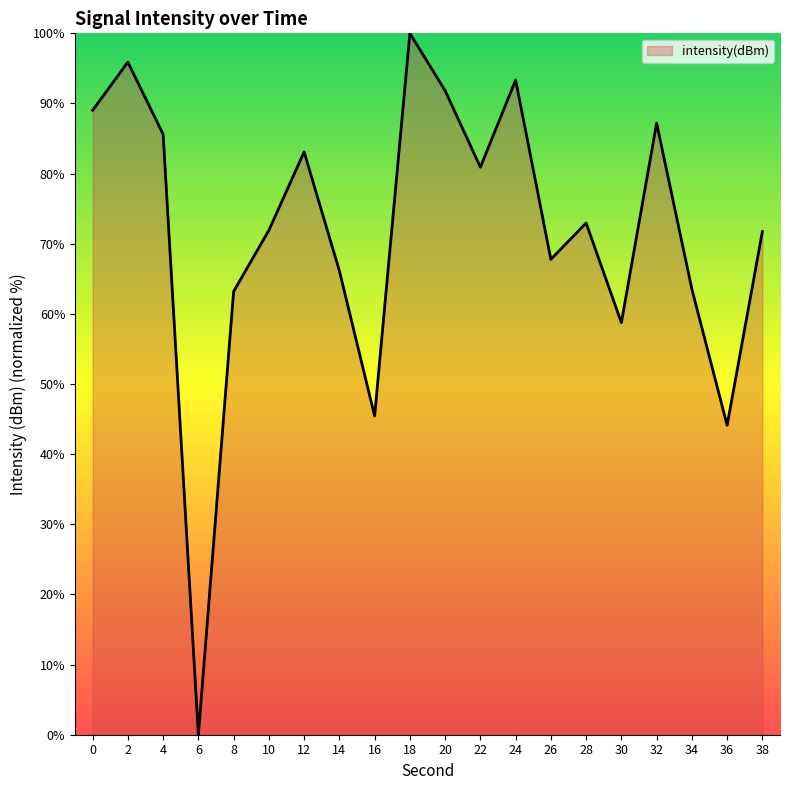

Is it true that the value at 4 is 85.6?

True